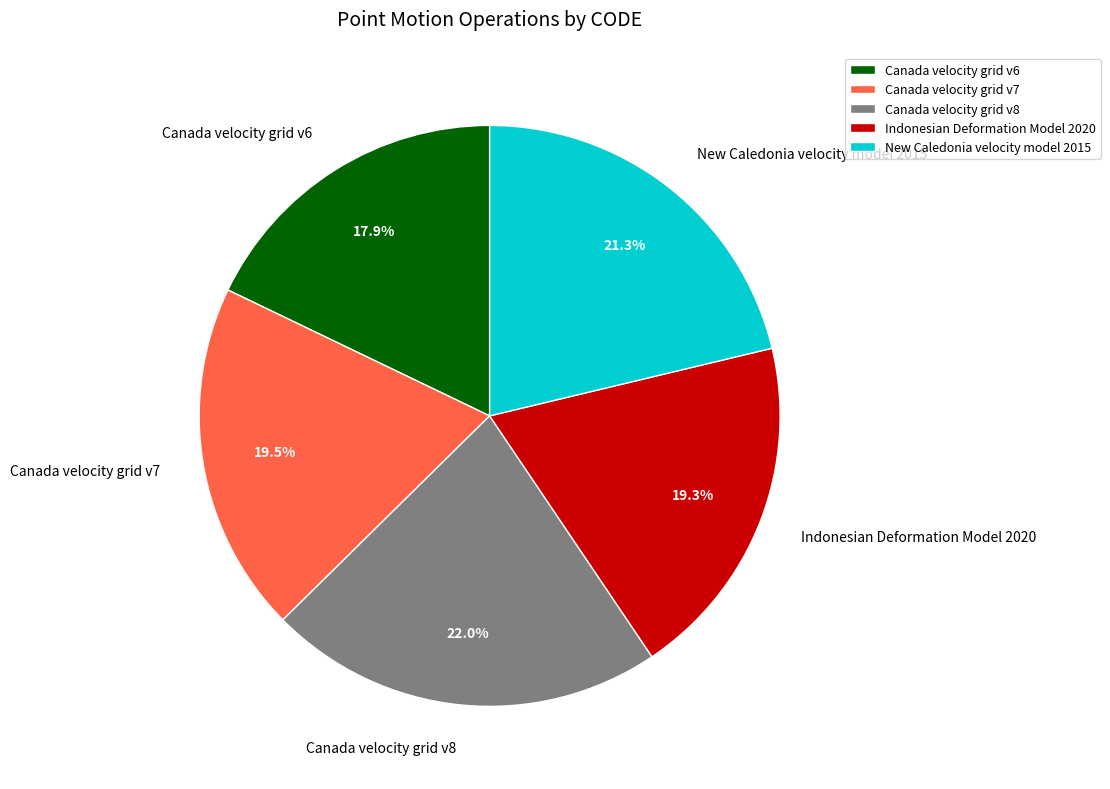

Which category has the biggest portion of the pie?

Canada velocity grid v8